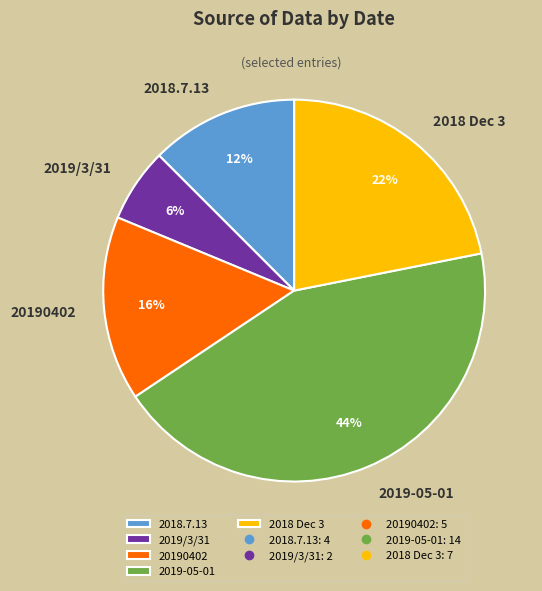

To the nearest percent, what portion does 2018 Dec 3 represent?

22%